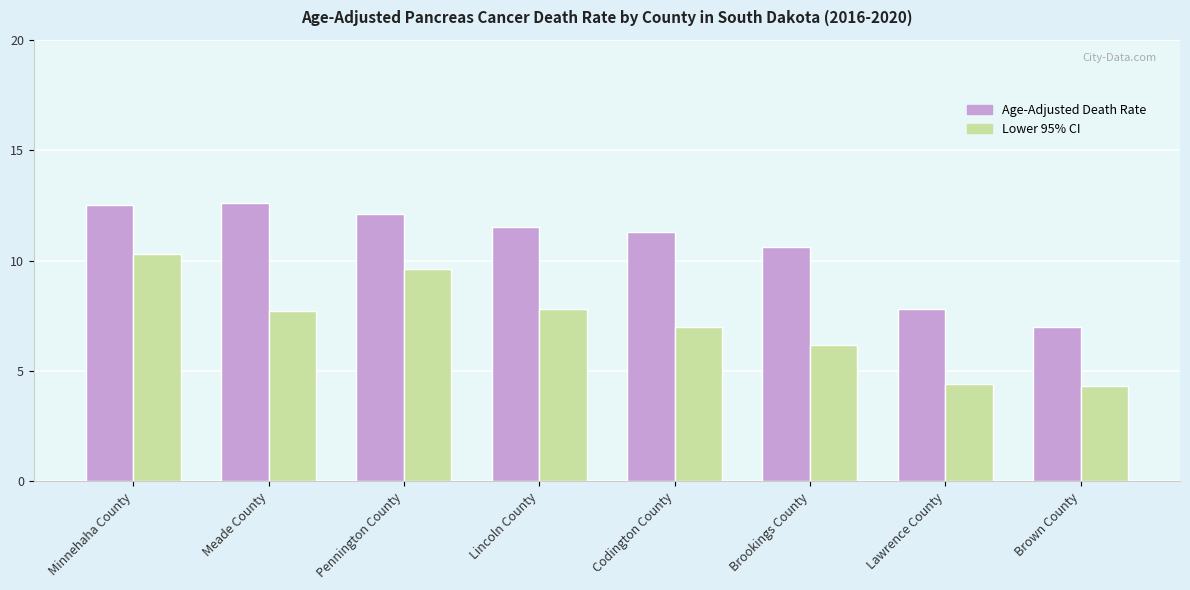

True or false: Age-Adjusted Death Rate has a value of 7.5 at Pennington County.

False